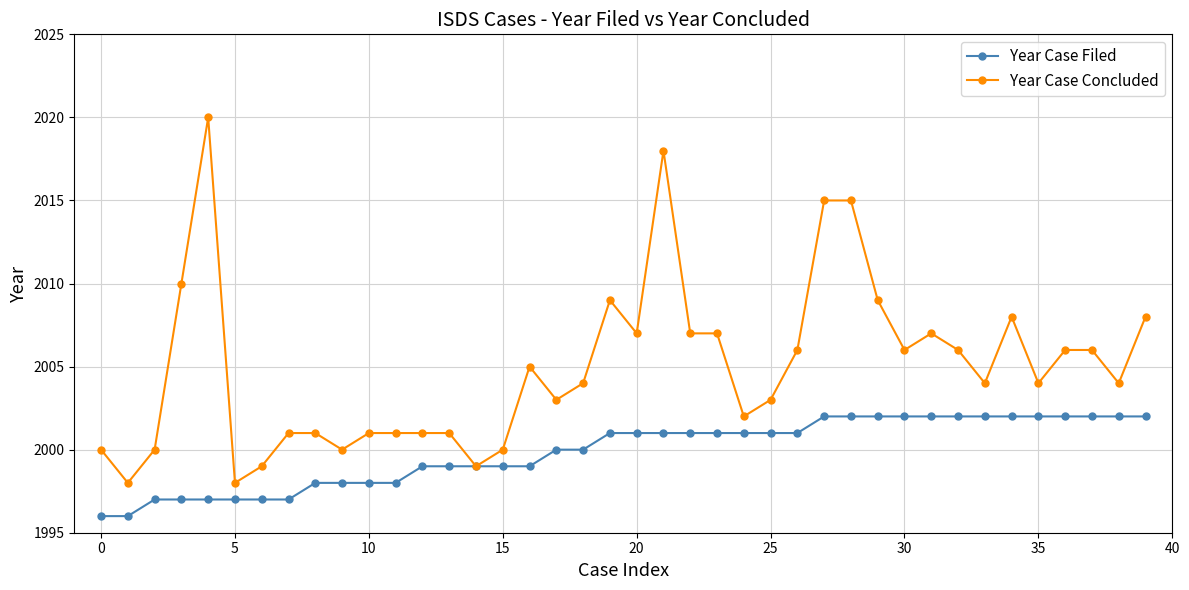

Which series has the widest spread of values?

Year Case Concluded